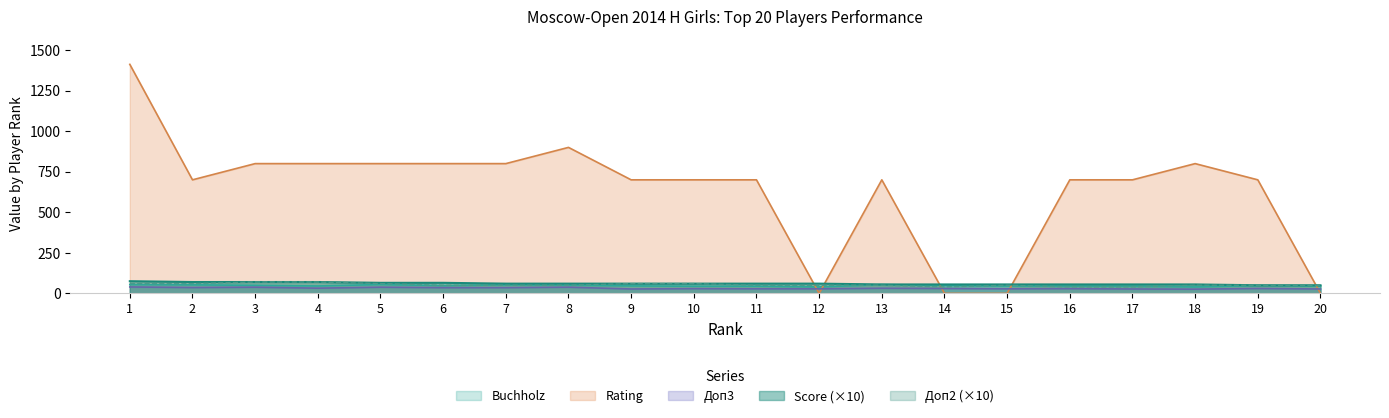

At which label does Score first exceed 60?

1